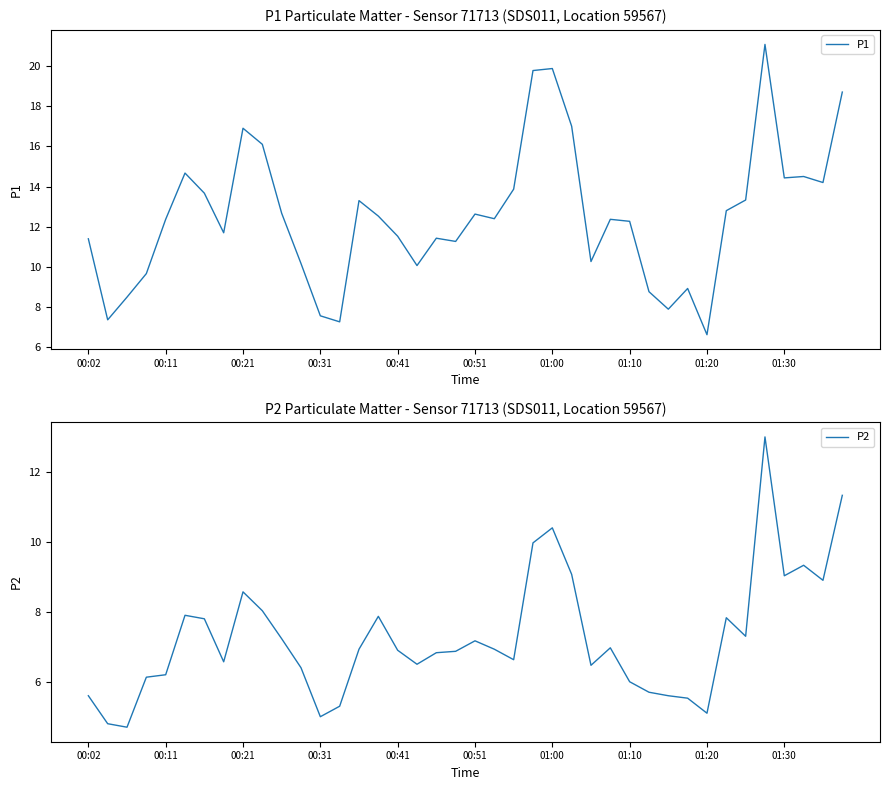

What is the difference between the second highest and second lowest values in the P1 series?

12.6